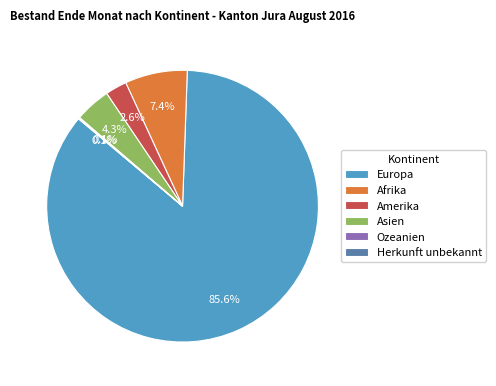

Which has a higher value, Amerika or Afrika?

Afrika